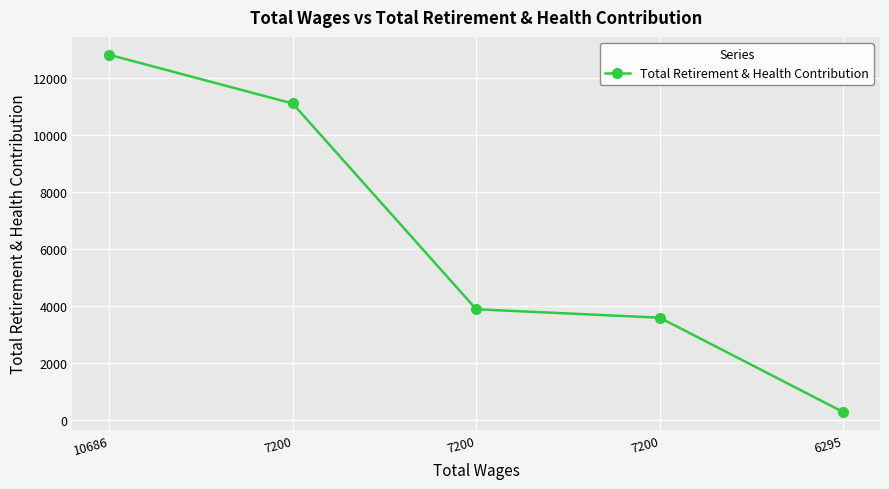

What is the sum of the values at 7200 and 10686?

16431